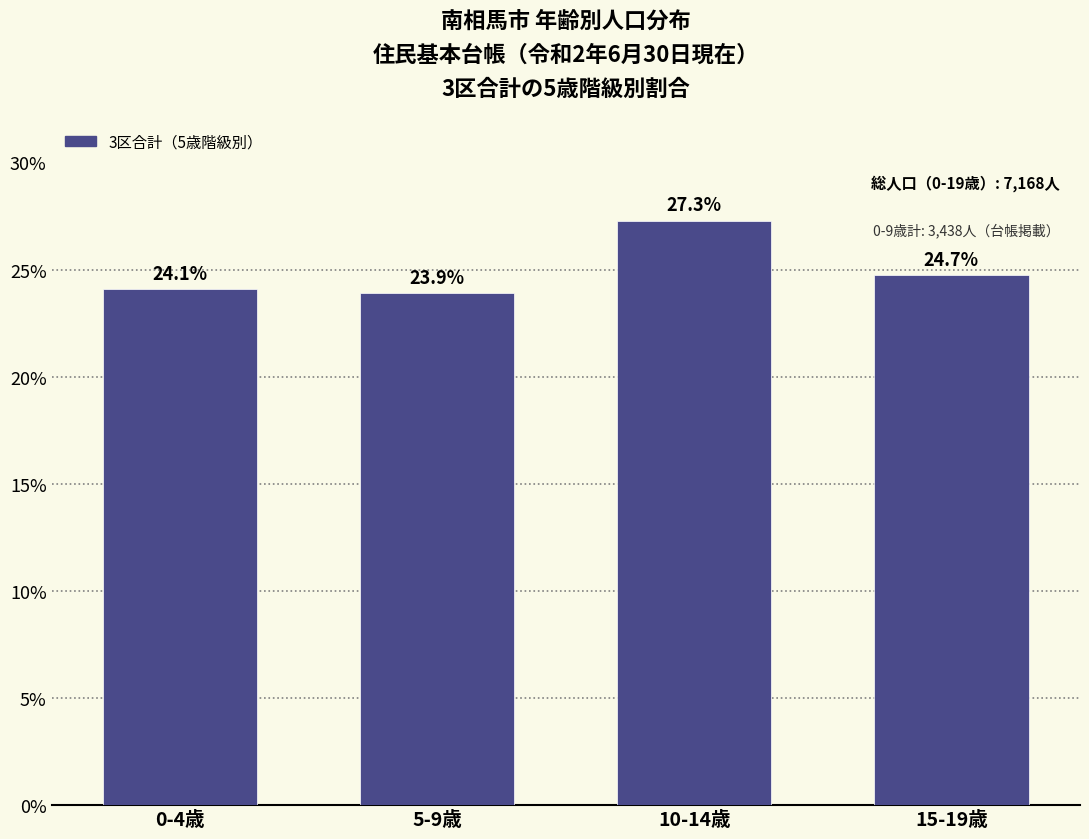

Reading left to right, what are all the values shown in this chart?

0-4歳=24.1	5-9歳=23.9	10-14歳=27.3	15-19歳=24.7